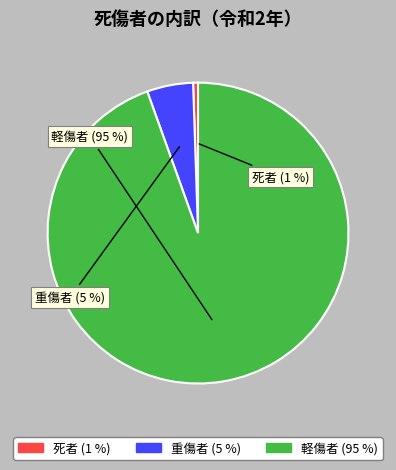

Does any single category account for the majority?

Yes